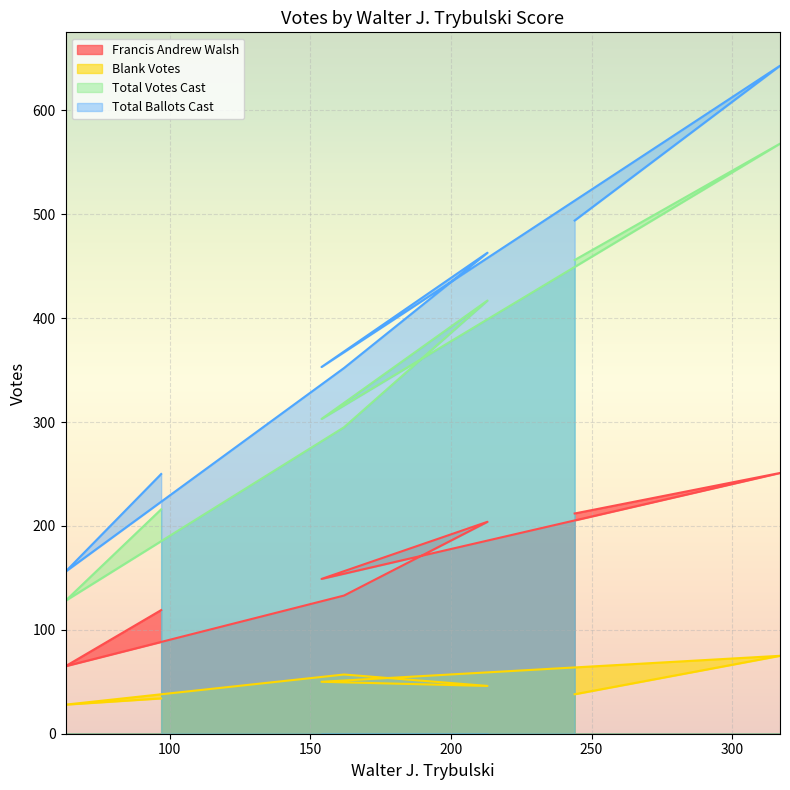

Does the chart display data point markers on the line(s)?

No